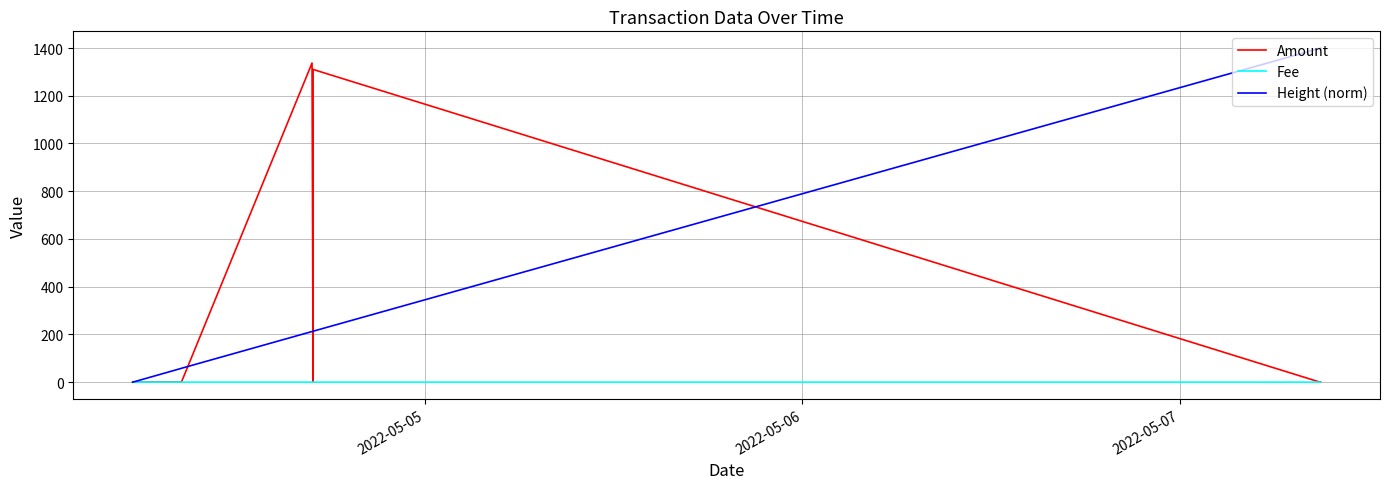

Reading right to left, extract all data points from this chart.

Amount: 0.1	0.0	0.3	1310.3	27.0	0.0	0.0	1337.3	0.0	0.3	0.0	0.3
Fee: 0.0	0.0	0.0	0.0	0.0	0.0	0.0	0.0	0.0	0.0	0.0	0.0
Height (norm): 1400.0	1400.0	1398.8	213.4	213.4	213.4	213.4	212.2	58.0	56.7	1.2	0.0